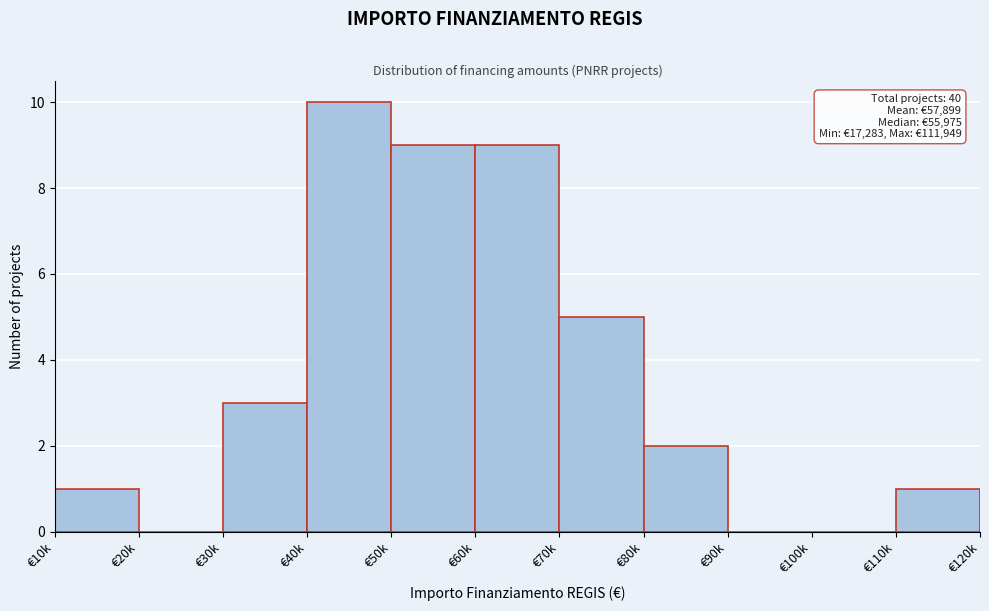

Reading left to right, transcribe all the data shown in this chart.

€10k=1	€20k=0	€30k=3	€40k=10	€50k=9	€60k=9	€70k=5	€80k=2	€90k=0	€100k=0	€110k=1